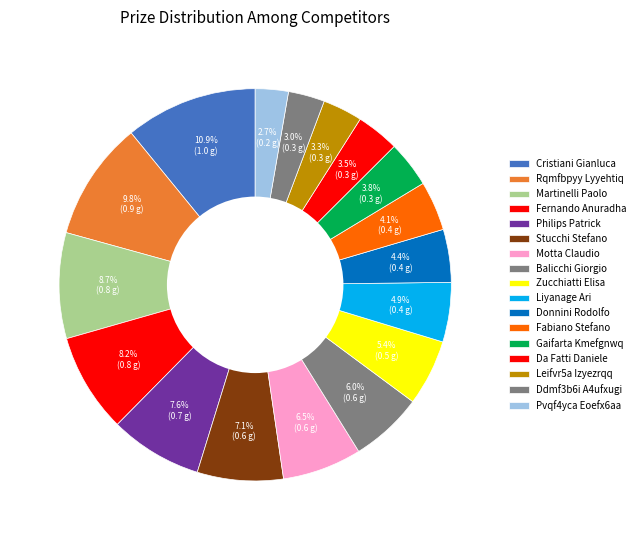

How many slices are in this pie chart?

17